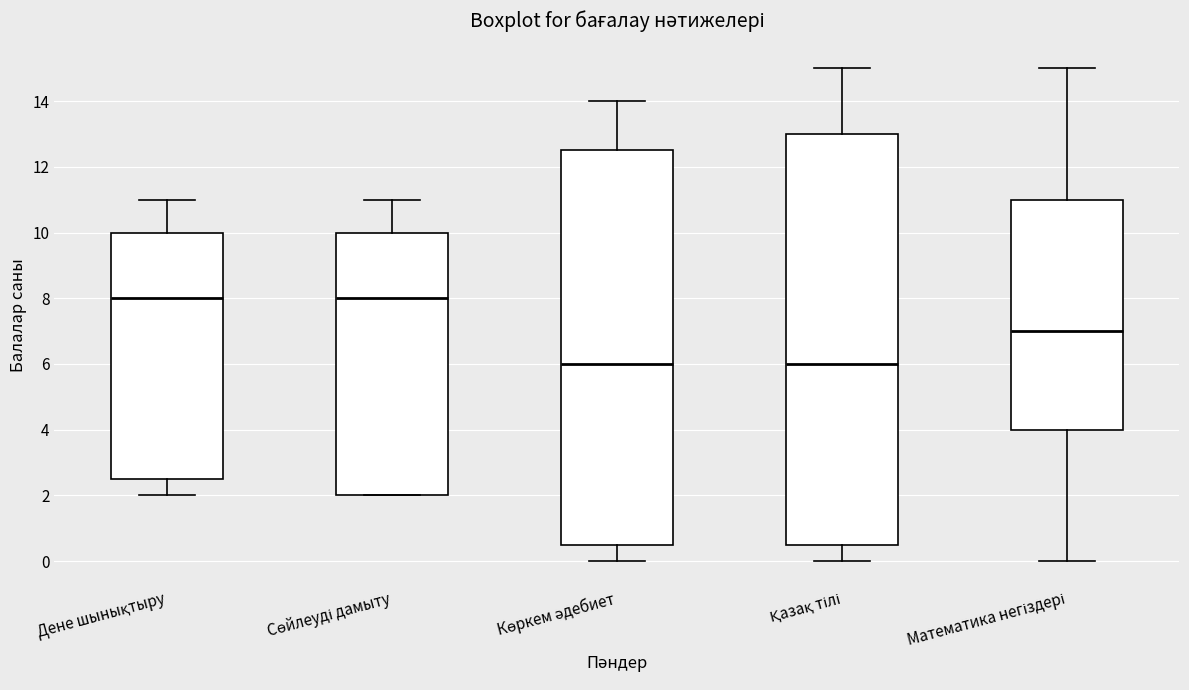

Reading left to right, read every box against the y-axis: the position of its median line, the range the box covers, and the ends of its whiskers. The values are not printed on the chart, so give them approximately, as read against the axis.

Дене шынықтыру: median 8.0, box 2.6 to 10.0, whiskers 2.0 to 11.0
Сөйлеуді дамыту: median 8.0, box 2.0 to 10.0, whiskers 2.0 to 11.0
Көркем әдебиет: median 6.0, box 0.6 to 12.6, whiskers 0.0 to 14.0
Қазақ тілі: median 6.0, box 0.6 to 13.0, whiskers 0.0 to 15.0
Математика негіздері: median 7.0, box 4.0 to 11.0, whiskers 0.0 to 15.0